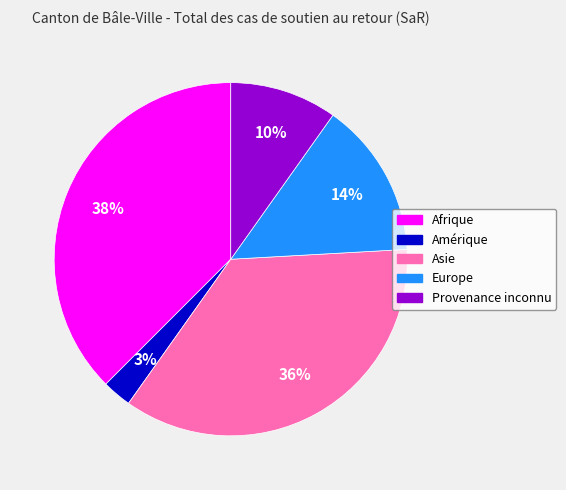

Which slice is the smallest?

Amérique